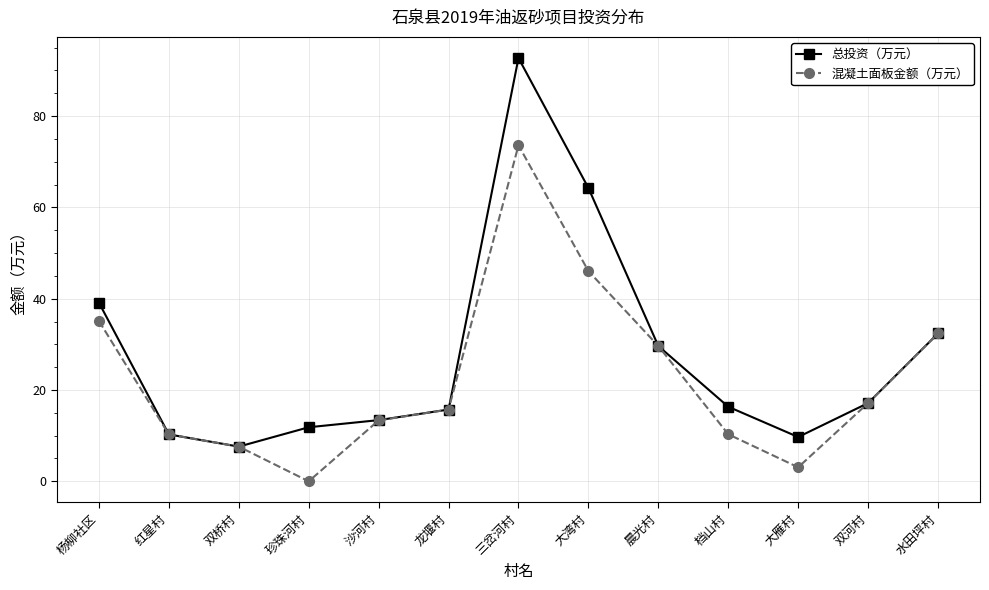

Which category has the highest value across all series?

三岔河村